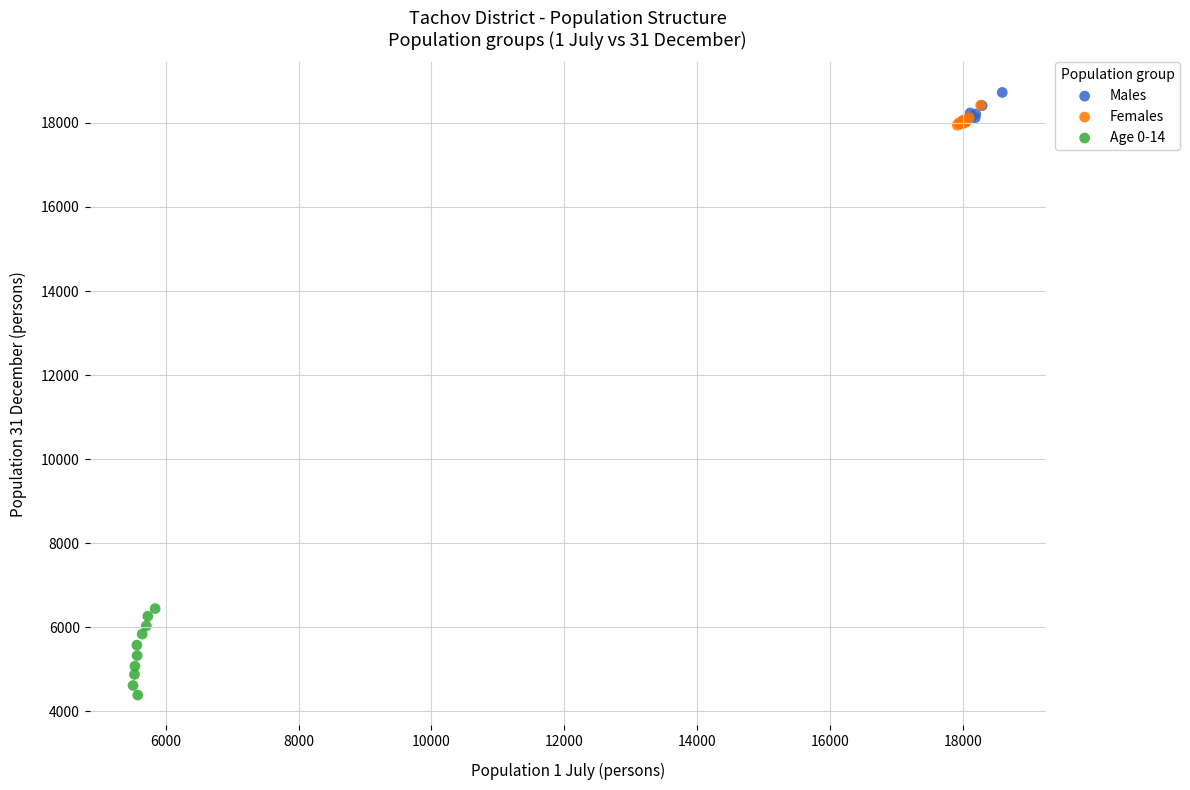

Which series has the widest spread of Y values?

Age 0-14